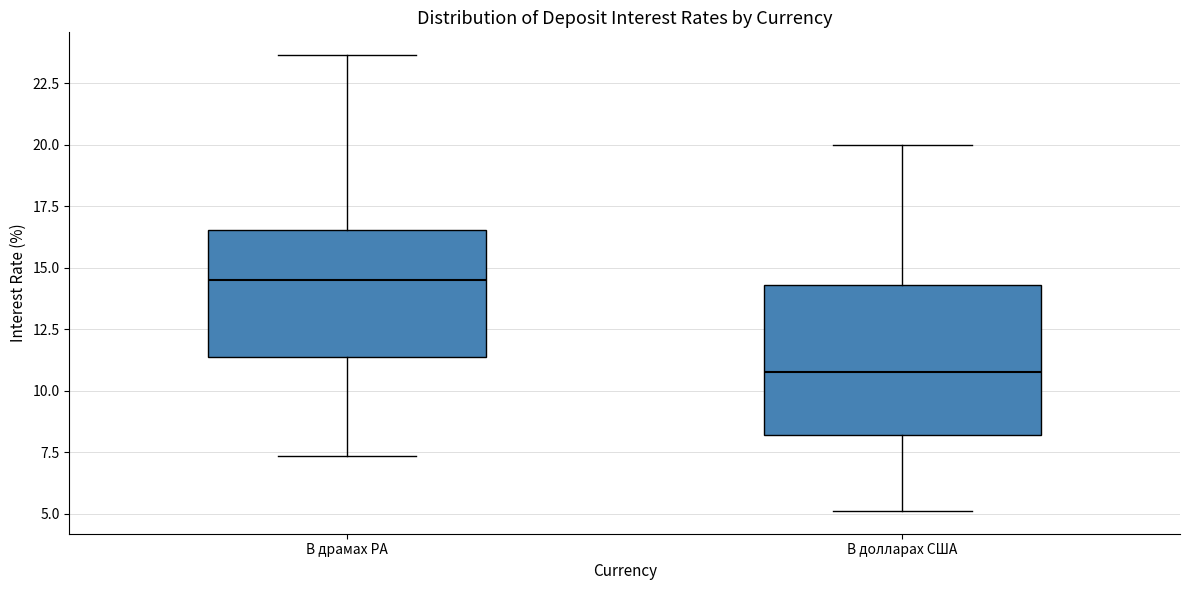

Reading left to right, read every box against the y-axis: the position of its median line, the range the box covers, and the ends of its whiskers. The values are not printed on the chart, so give them approximately, as read against the axis.

В драмах РА: median 14.5, box 11.5 to 16.5, whiskers 7.5 to 23.5
В долларах США: median 11.0, box 8.0 to 14.5, whiskers 5.0 to 20.0